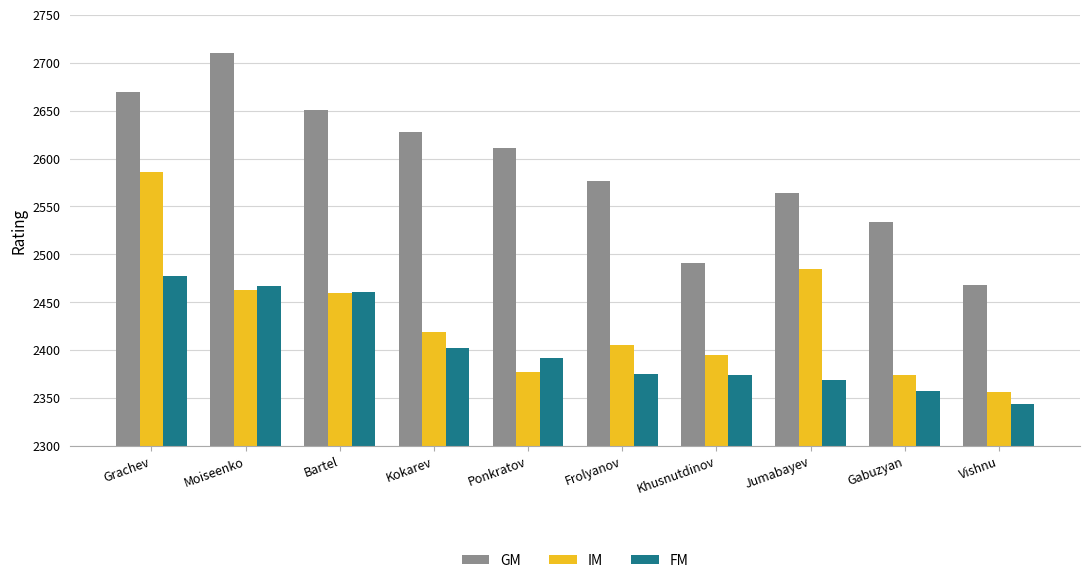

Between Grachev and Ponkratov, which series saw the biggest shift?

IM